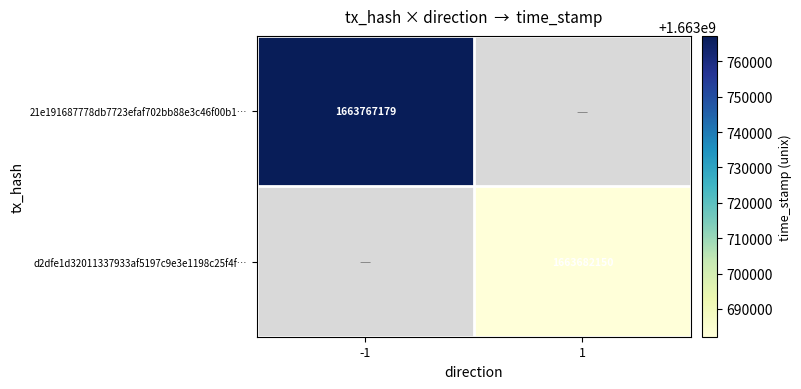

The d2dfe1d32011337933af5197c9e3e1198c25f4f… series shows 2951056107 at 1. True or false?

False